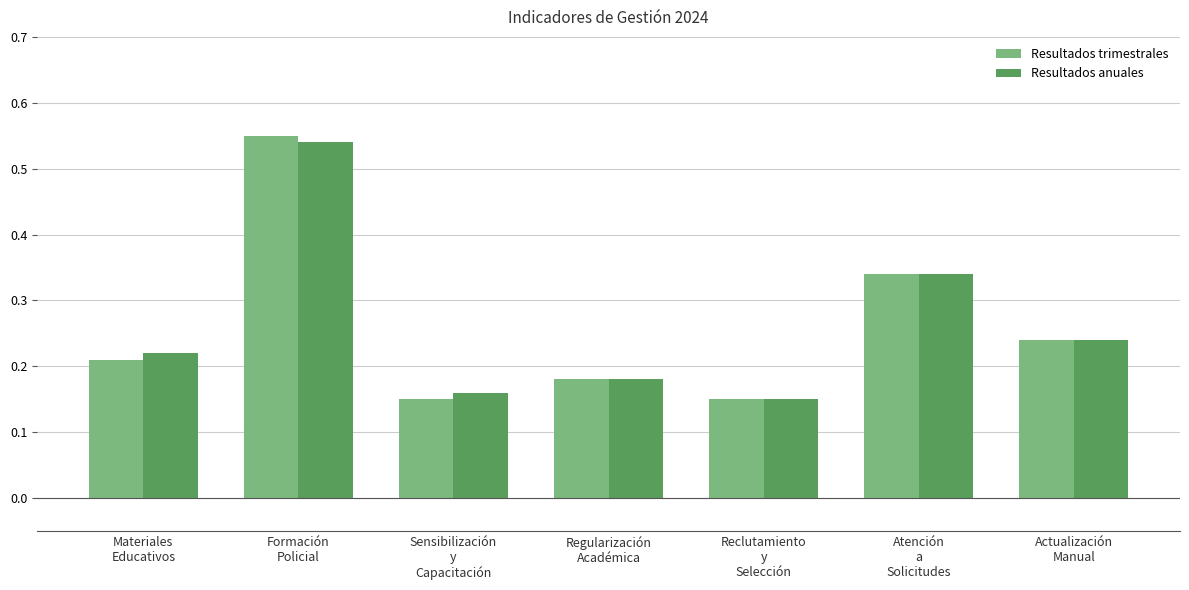

What position from the right is Regularización
Académica?

4